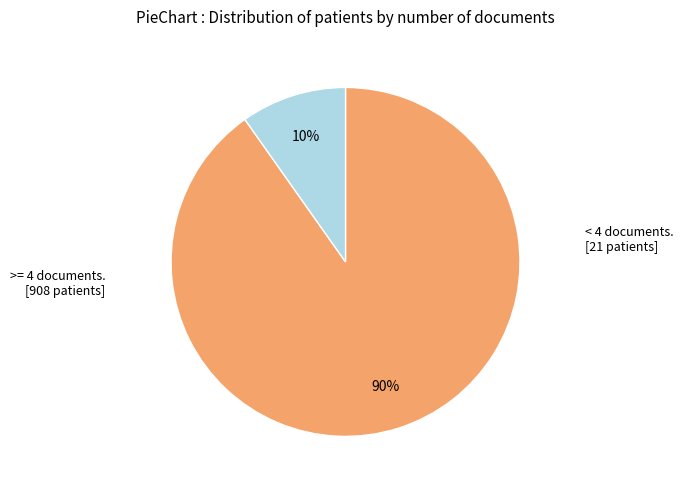

Does any single category account for the majority?

Yes